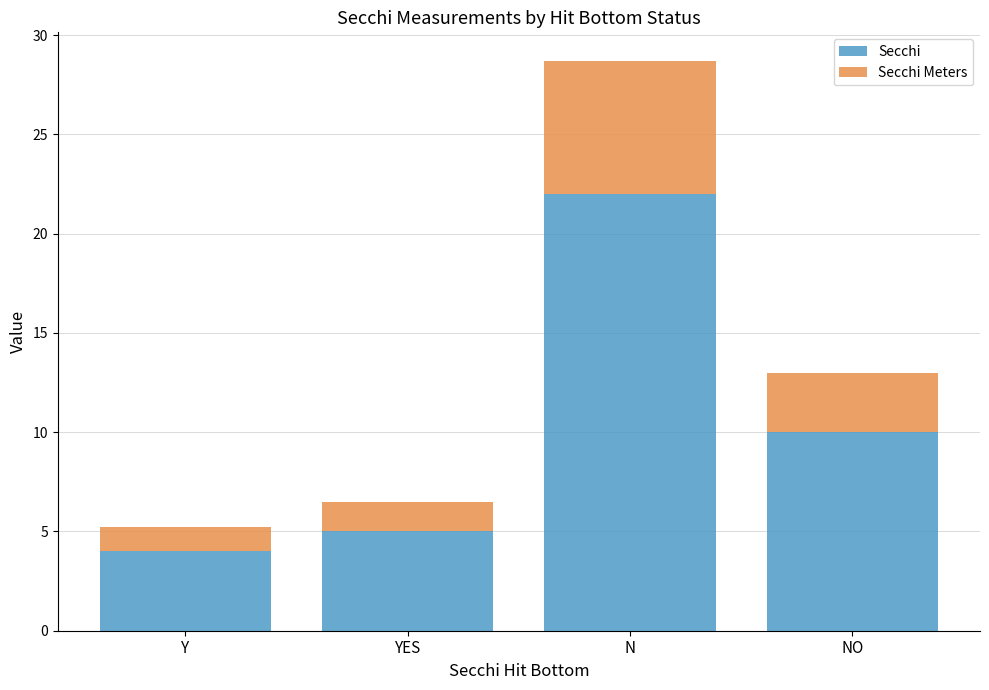

Does the chart contain any negative values?

No